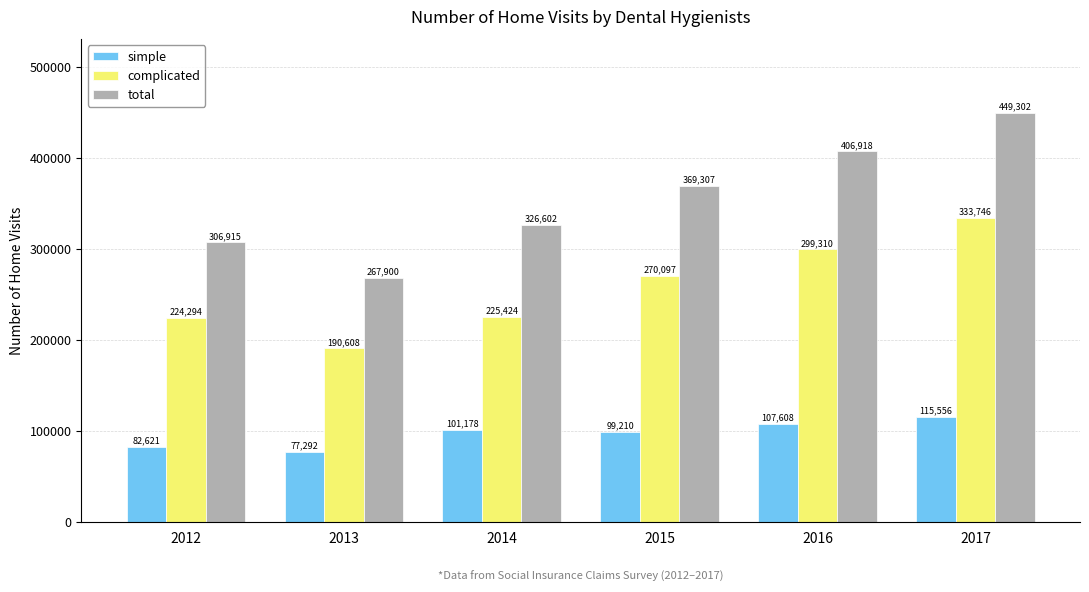

Read the complicated value at 2012, to the nearest 100.

224300